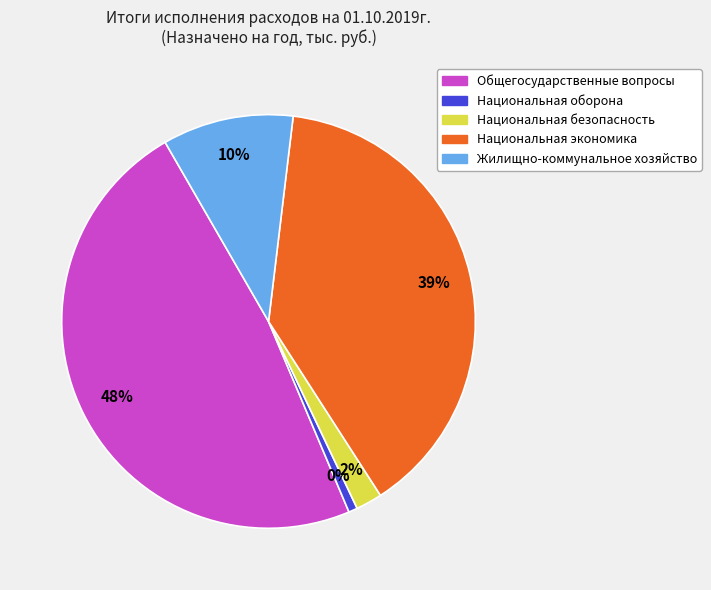

To the nearest percent, what is the difference between the largest and smallest slice percentages?

47%